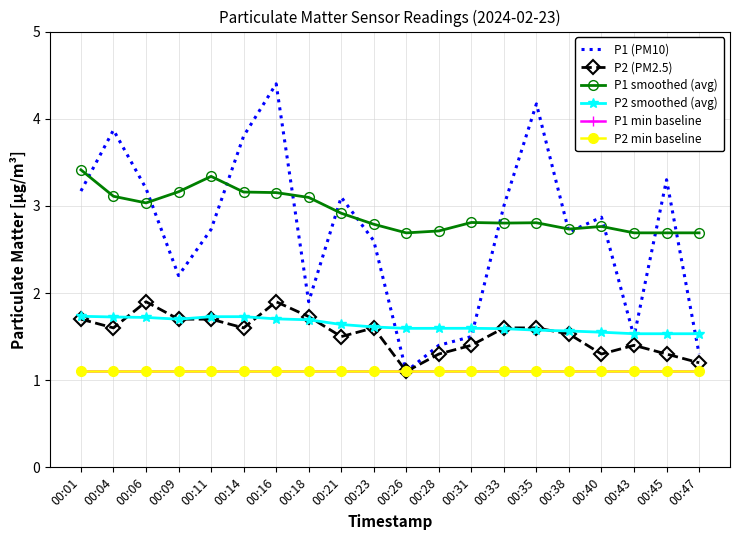

What is the sum of the P2 min baseline values at 00:16 and 00:31?

2.2